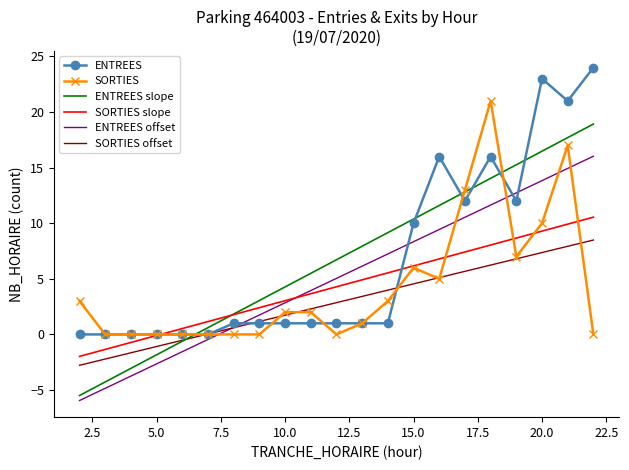

True or false: ENTREES and ENTREES offset intersect in this chart.

True